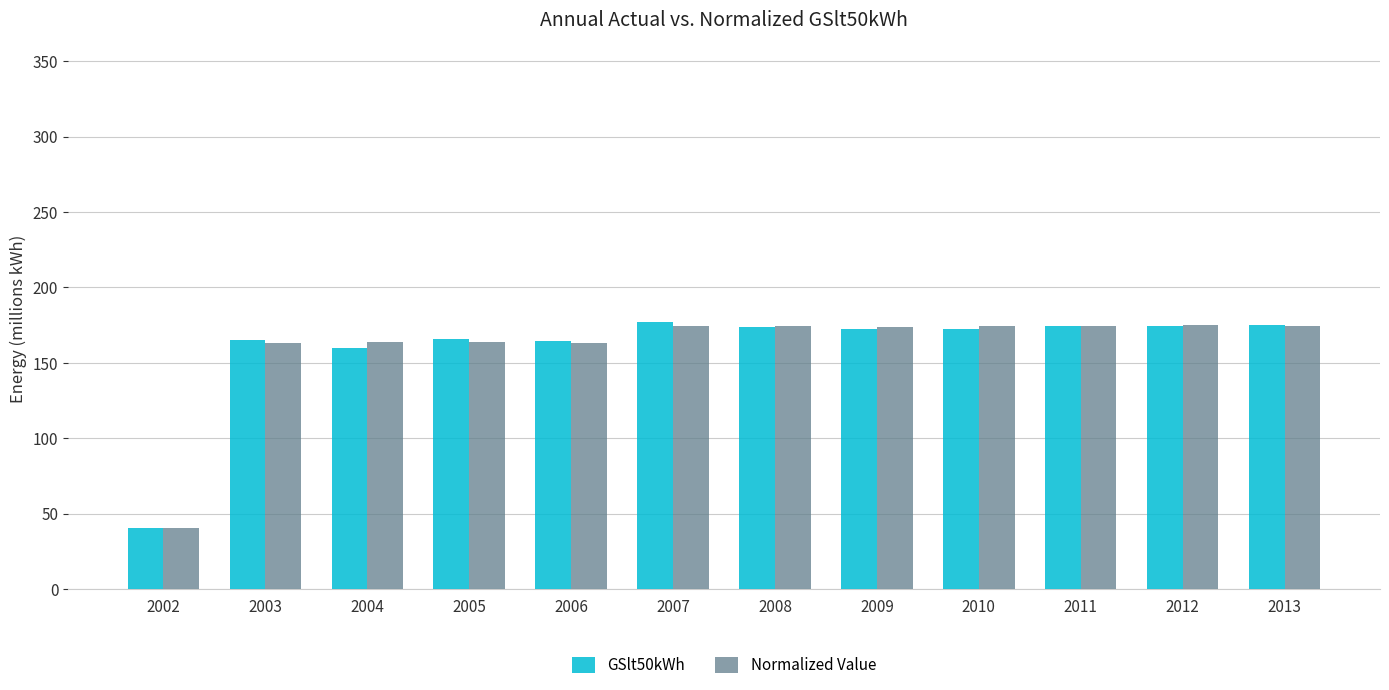

How many groups of bars are there?

12